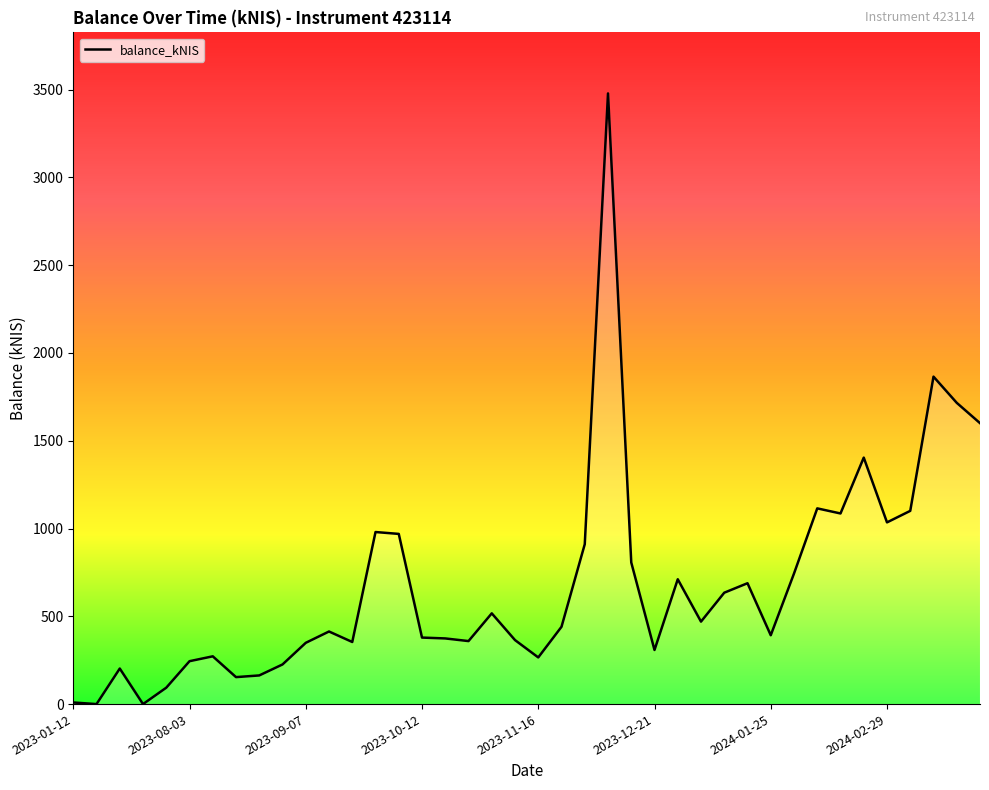

What is the maximum value shown in the chart?

3478.2